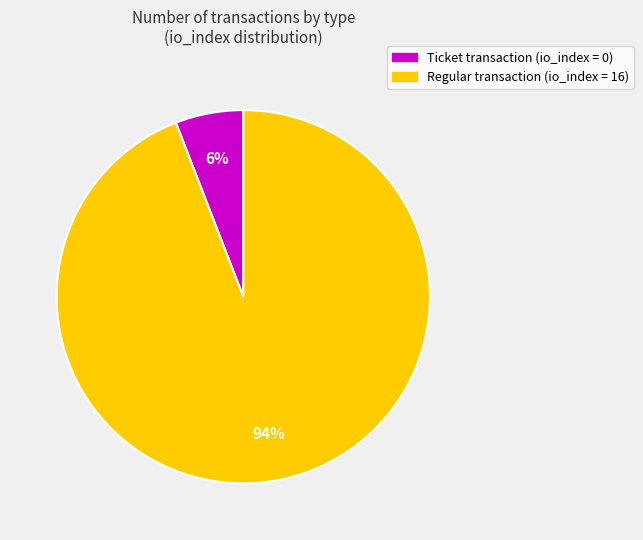

Which category has the smallest portion of the pie?

Ticket transaction (io_index = 0)